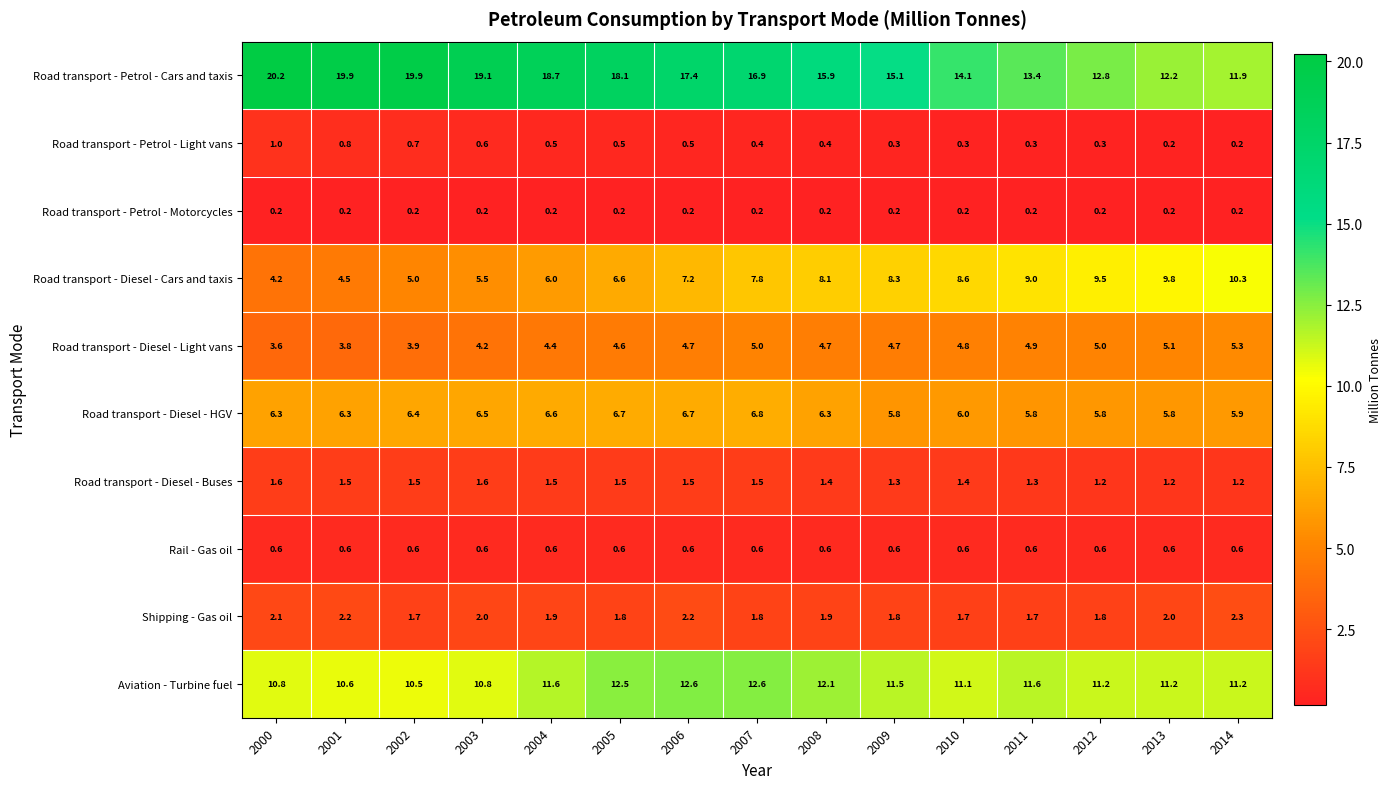

List the series in order of their peak value, lowest first.

Road transport - Petrol - Motorcycles, Rail - Gas oil, Road transport - Petrol - Light vans, Road transport - Diesel - Buses, Shipping - Gas oil, Road transport - Diesel - Light vans, Road transport - Diesel - HGV, Road transport - Diesel - Cars and taxis, Aviation - Turbine fuel, Road transport - Petrol - Cars and taxis